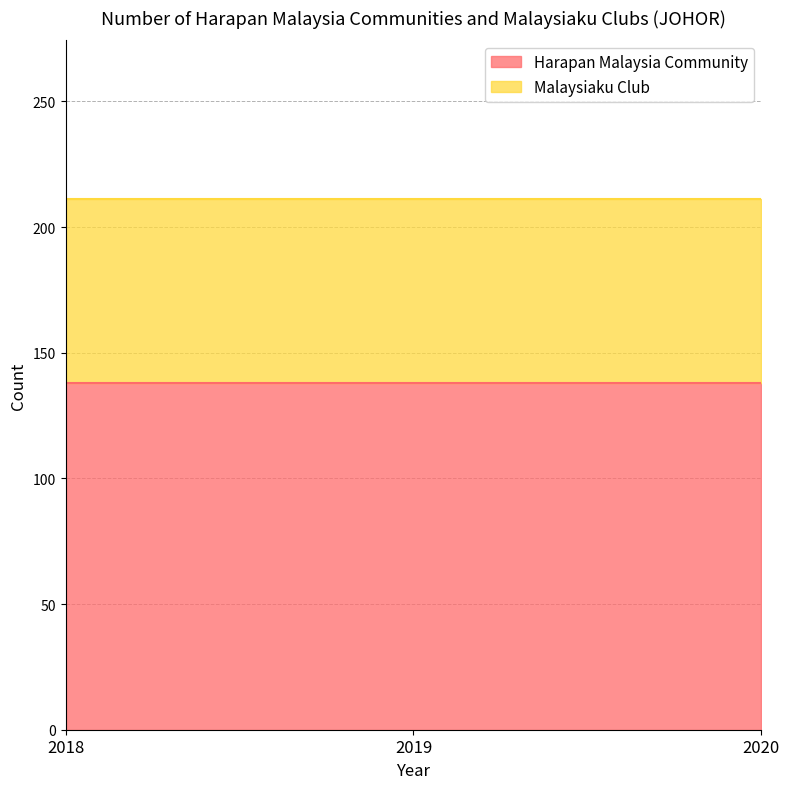

How many series are shown in this chart?

2